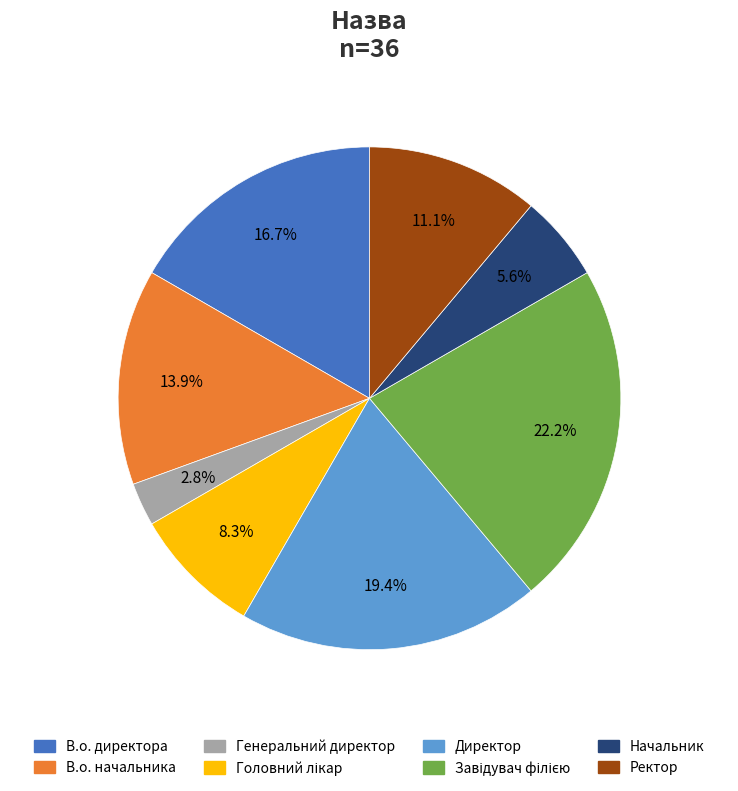

What percentage do В.о. директора and В.о. начальника together represent?

30.6%